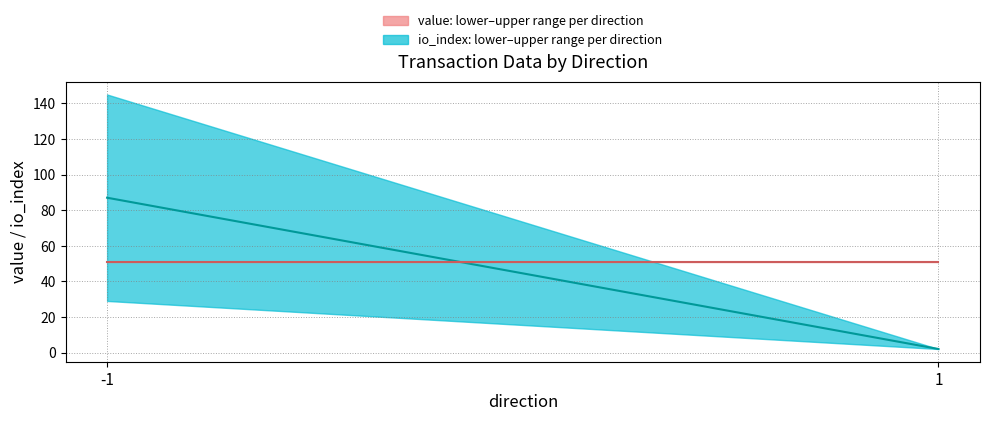

Rank the series by their maximum value, from lowest to highest.

value median, io_index median